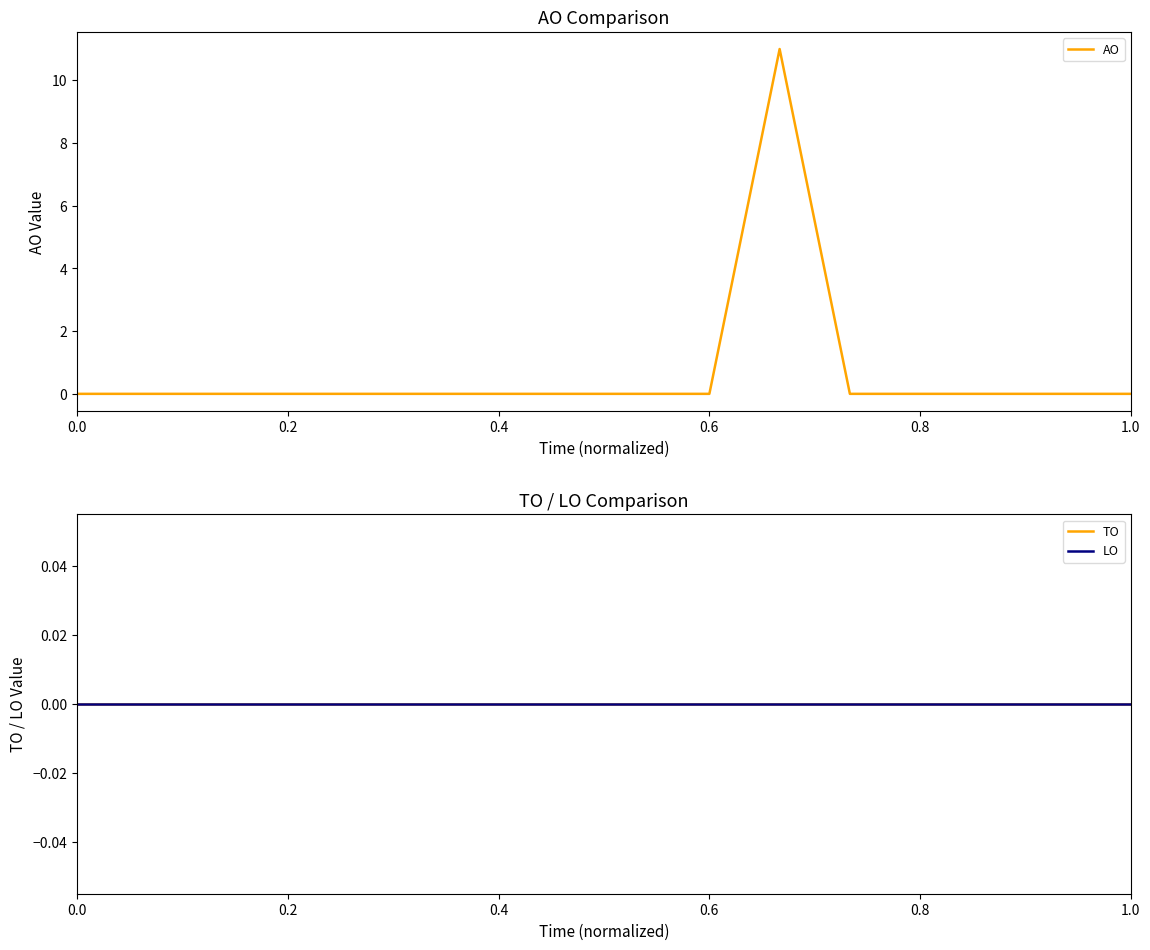

What is the maximum value for AO?

11